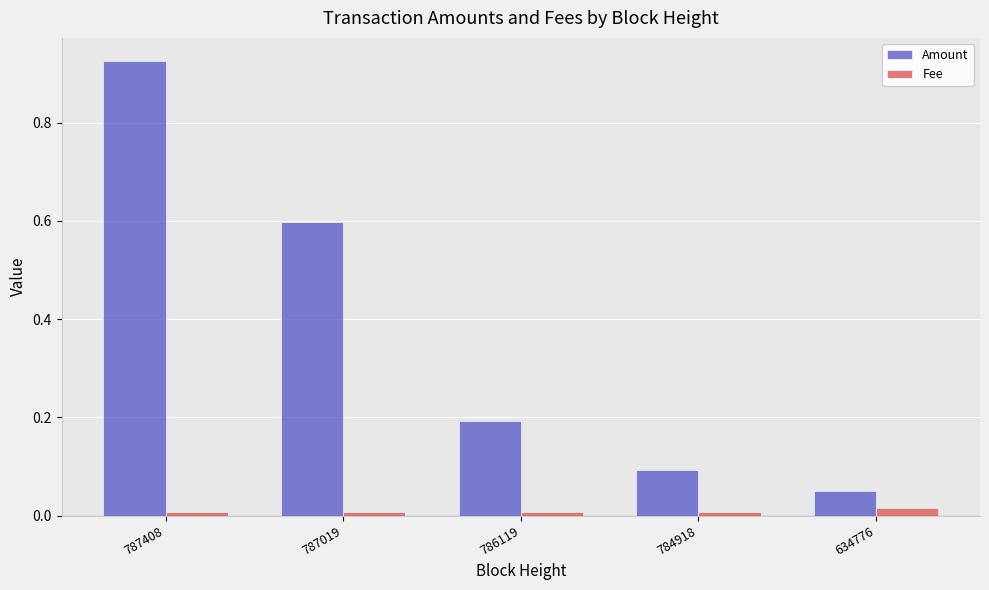

At how many categories does at least one series exceed 0?

5